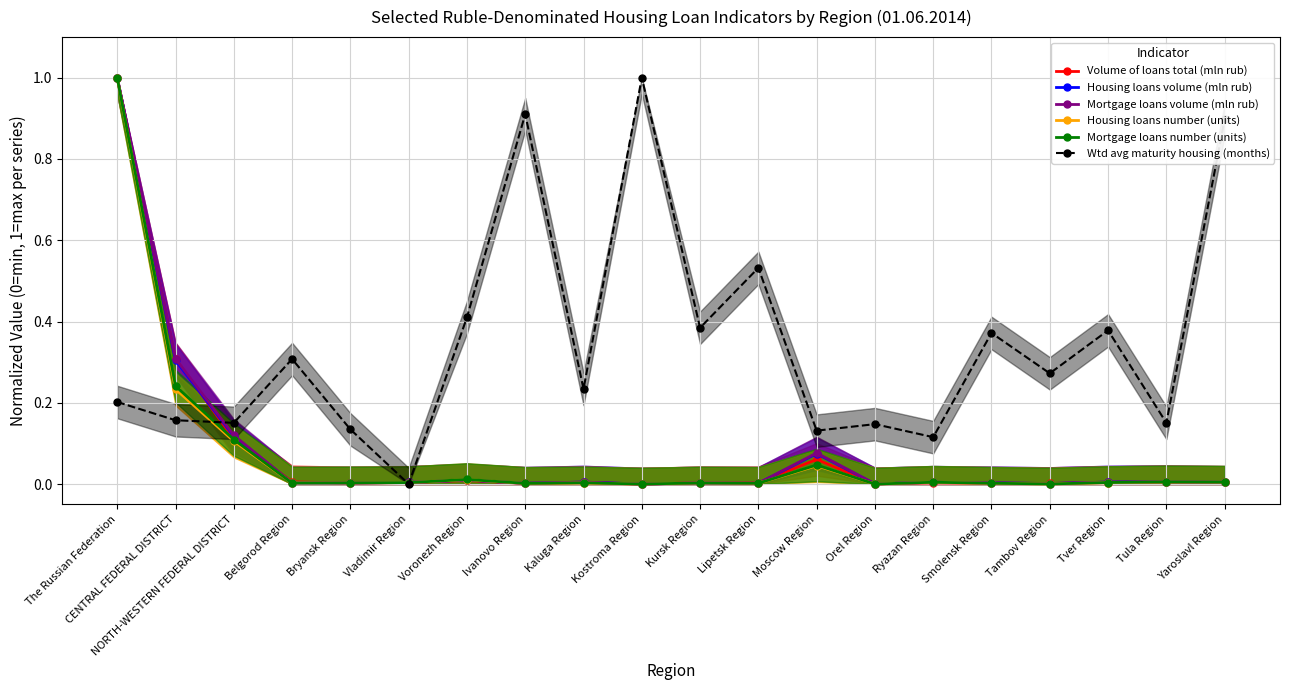

The Mortgage loans number (units) series shows 0.0 at Lipetsk Region. True or false?

False